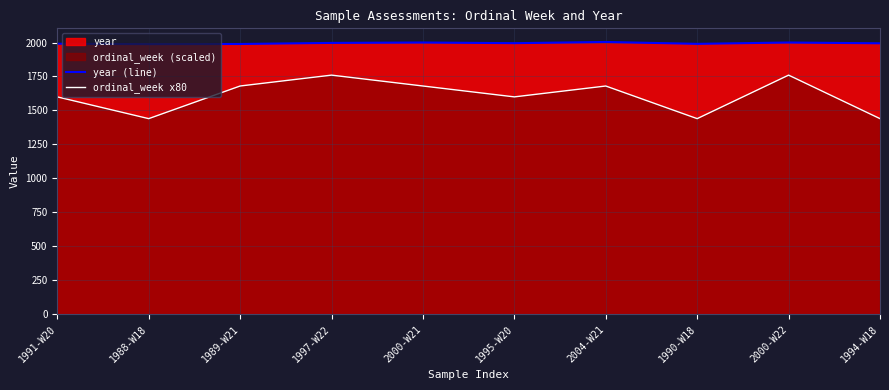

What is the approximate value of year (line) at 2004-W21?

2004